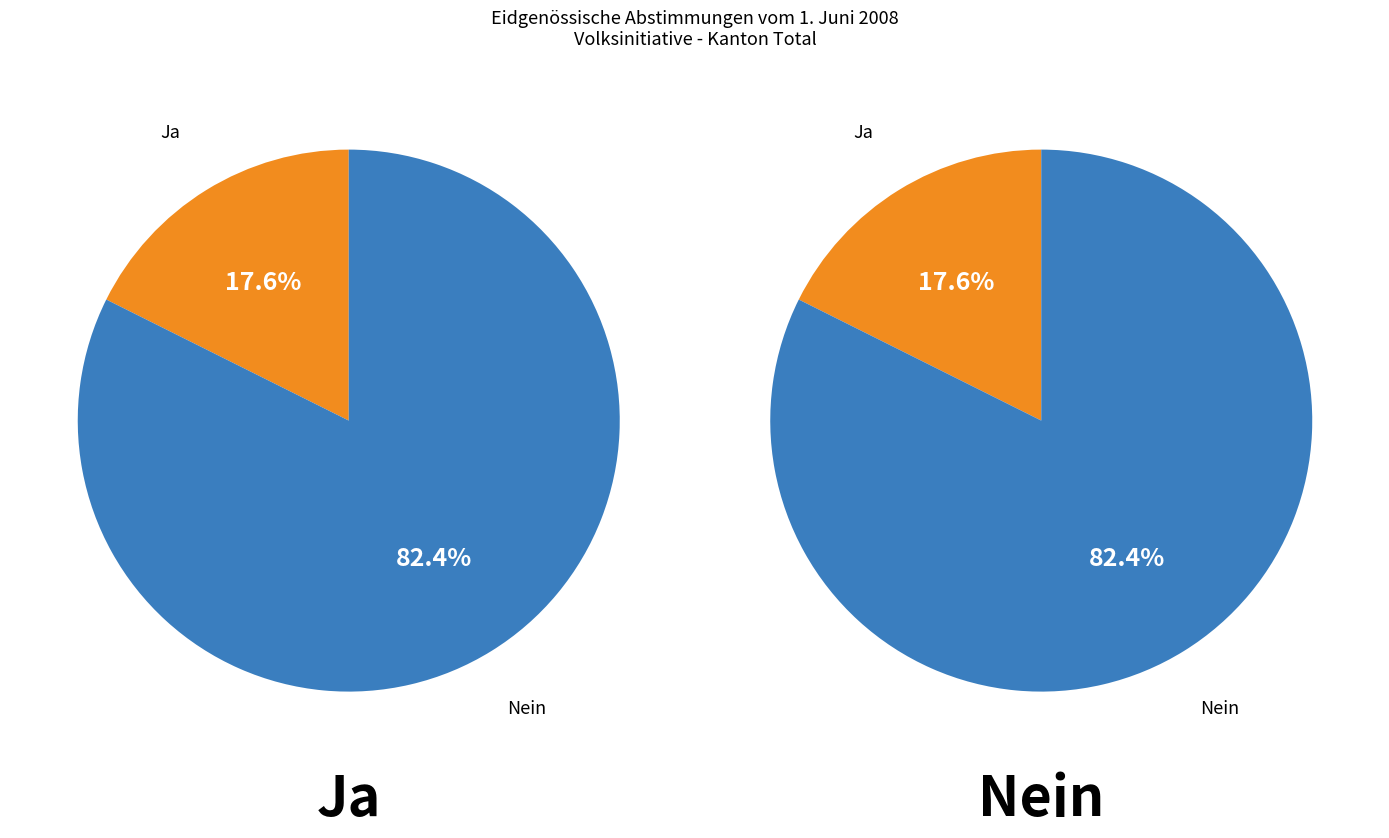

To the nearest percent, what is the difference between the Ja and Nein slice percentages?

65%